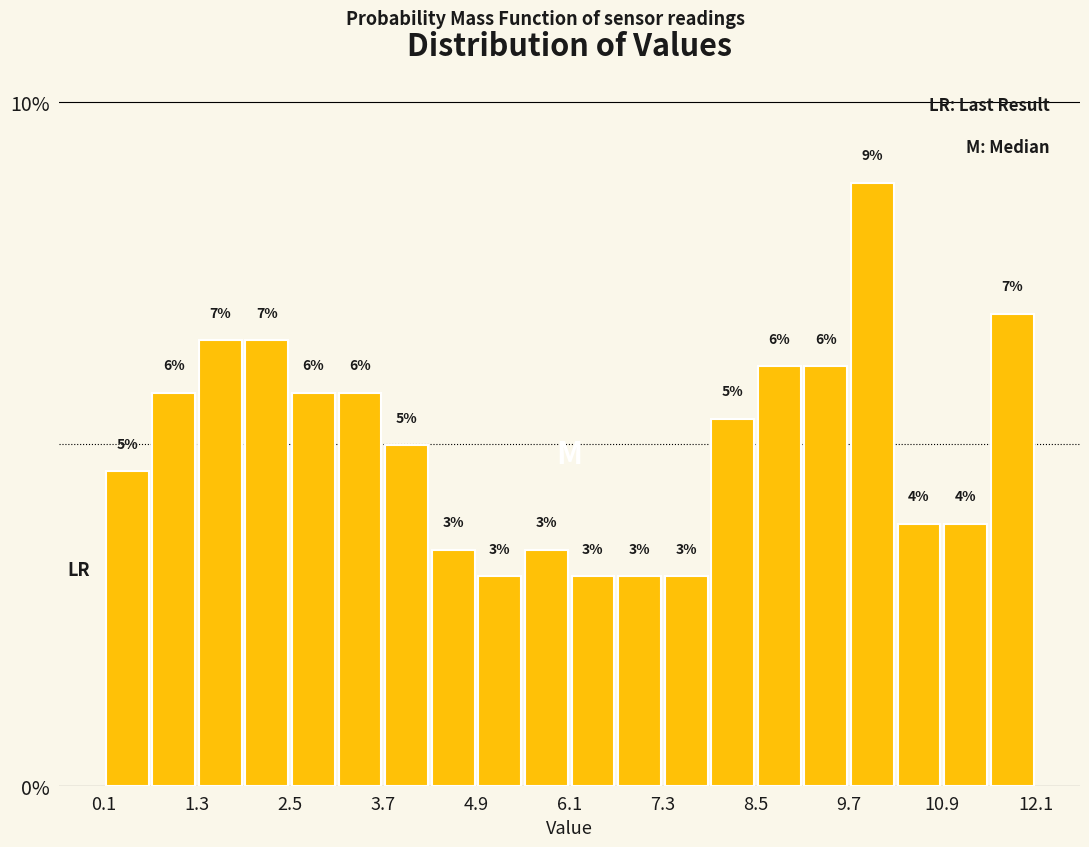

Read against the x-axis, roughly where is the centre of the tallest bar?

10.0